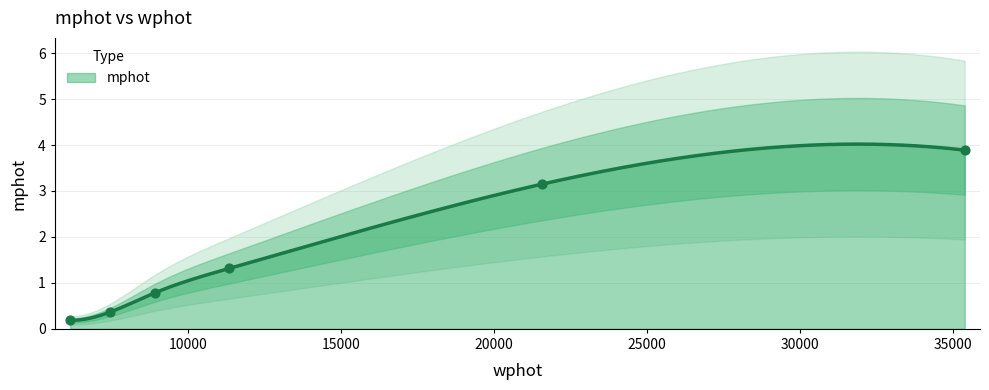

What is the change in value from 8917.398715101146 to 35378.510121992826?

+3.1